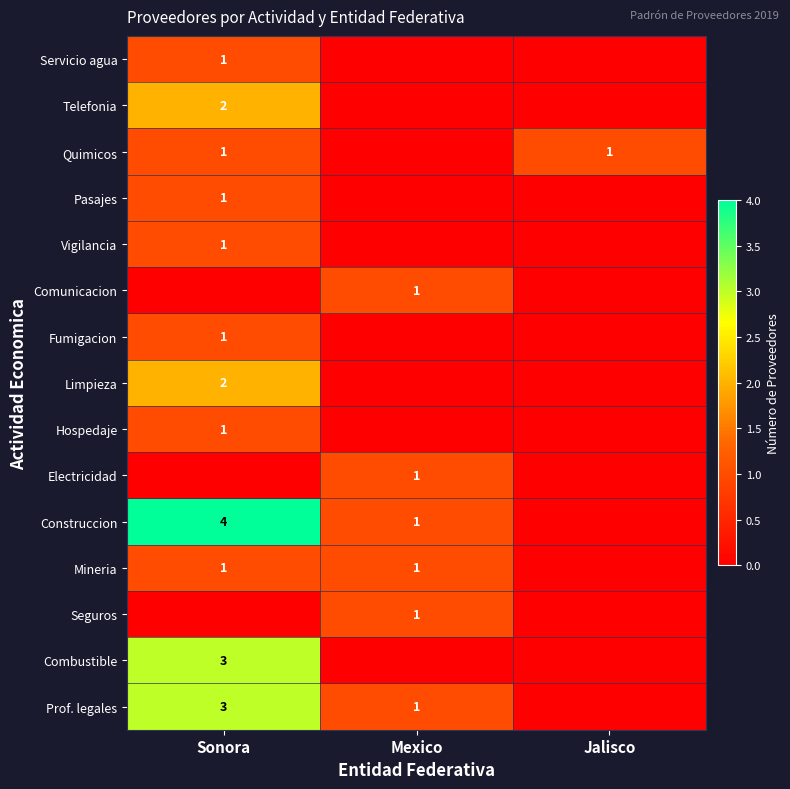

The value of Combustible at Sonora is 2. True or false?

False